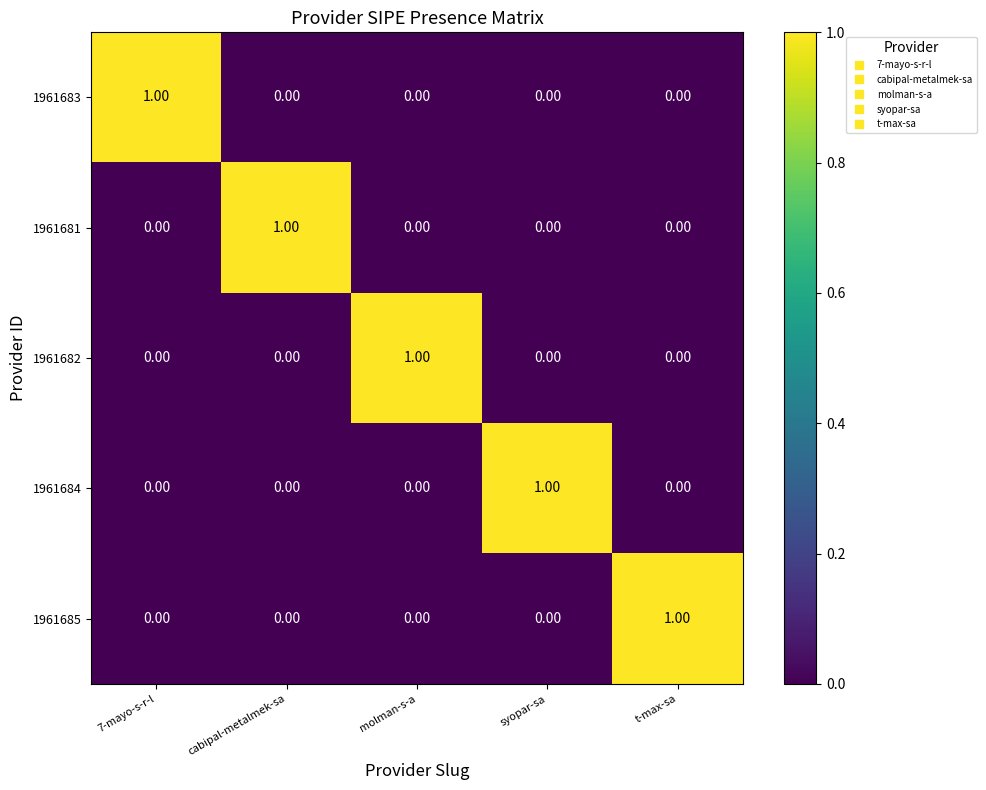

At how many categories does at least one series exceed 0?

5